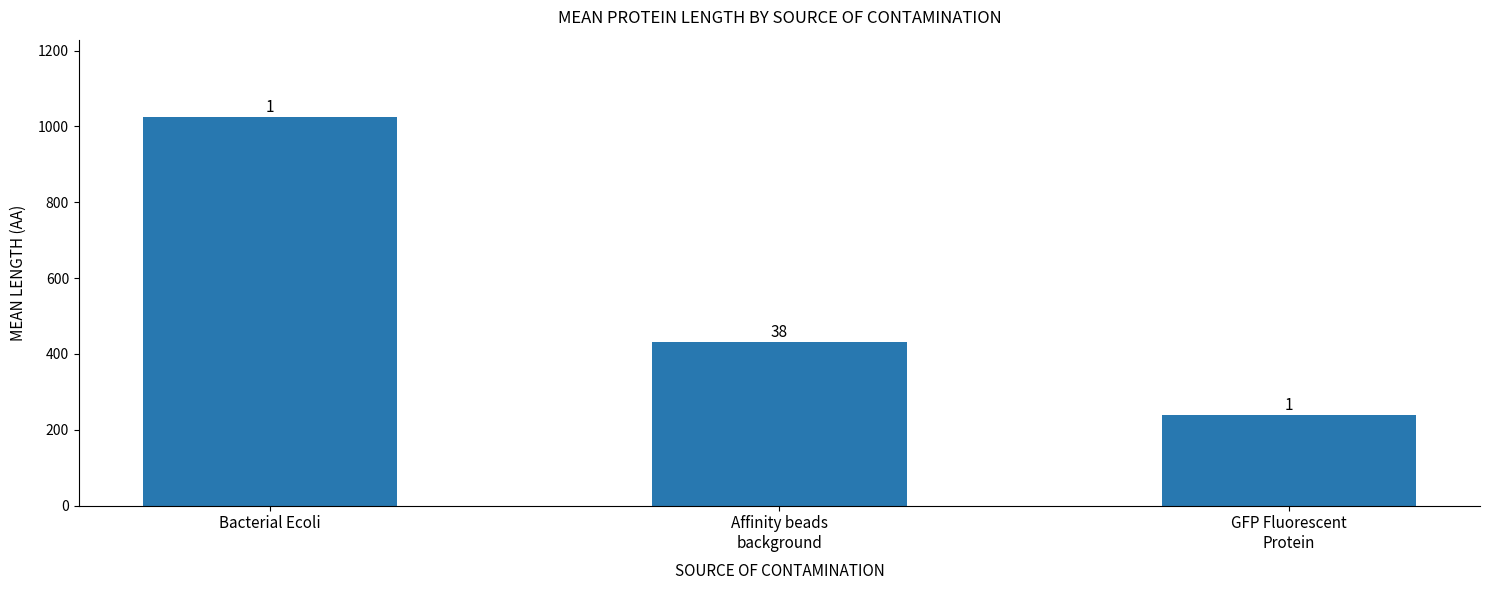

Is it true that the value at Affinity beads
background is 270.8?

False